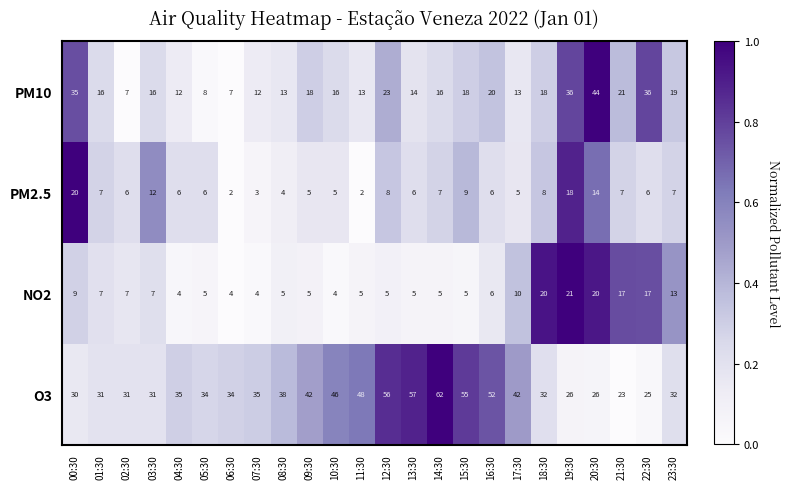

Which category has the highest value across all series?

14:30